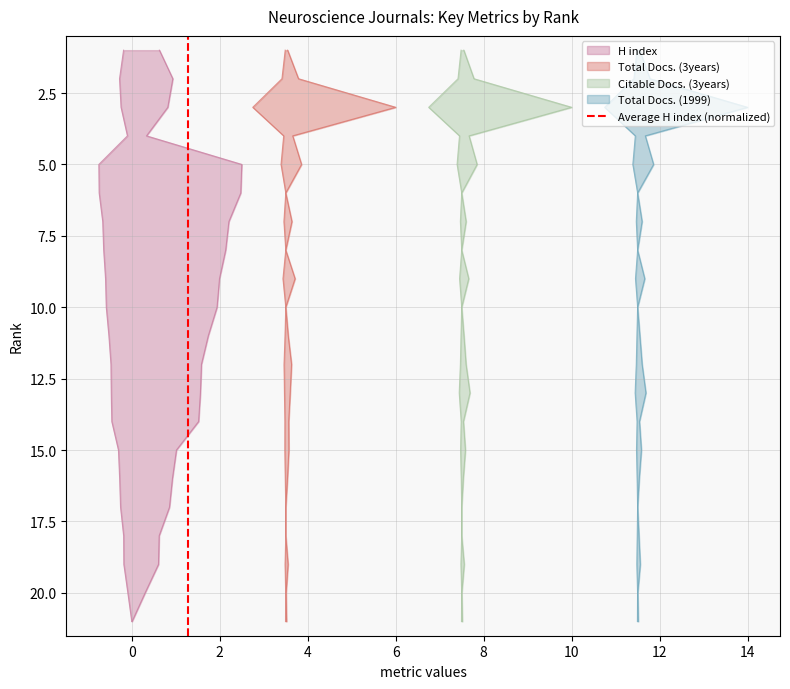

What is the greatest value displayed?

1